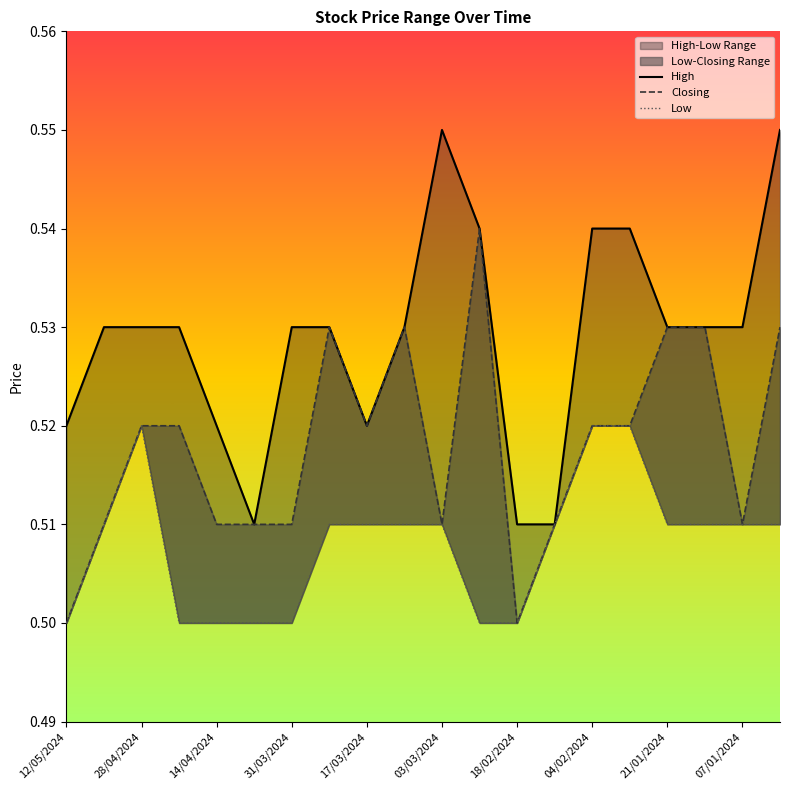

Reading right to left, extract all data points from this chart.

High: 0.6	0.5	0.5	0.5	0.5	0.5	0.5	0.5	0.5	0.6	0.5	0.5	0.5	0.5	0.5	0.5	0.5	0.5	0.5	0.5
Closing: 0.5	0.5	0.5	0.5	0.5	0.5	0.5	0.5	0.5	0.5	0.5	0.5	0.5	0.5	0.5	0.5	0.5	0.5	0.5	0.5
Low: 0.5	0.5	0.5	0.5	0.5	0.5	0.5	0.5	0.5	0.5	0.5	0.5	0.5	0.5	0.5	0.5	0.5	0.5	0.5	0.5